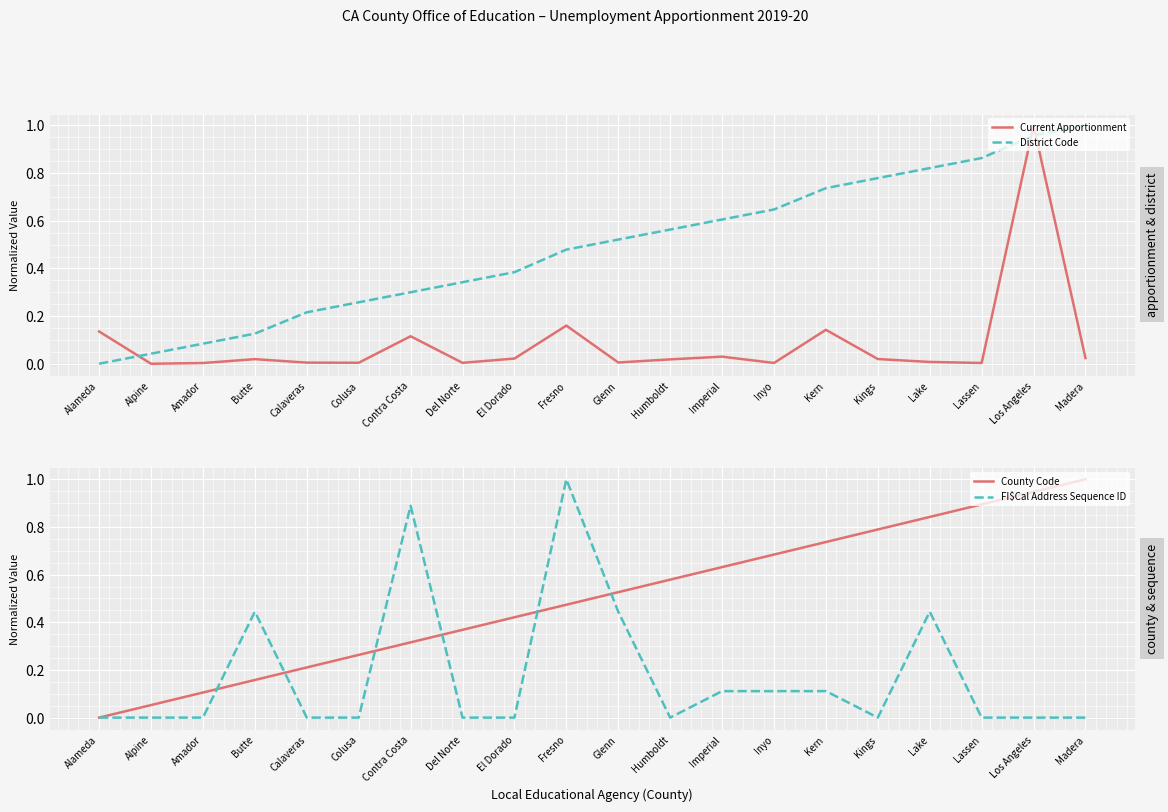

Which category has the highest value in the District Code series?

Madera